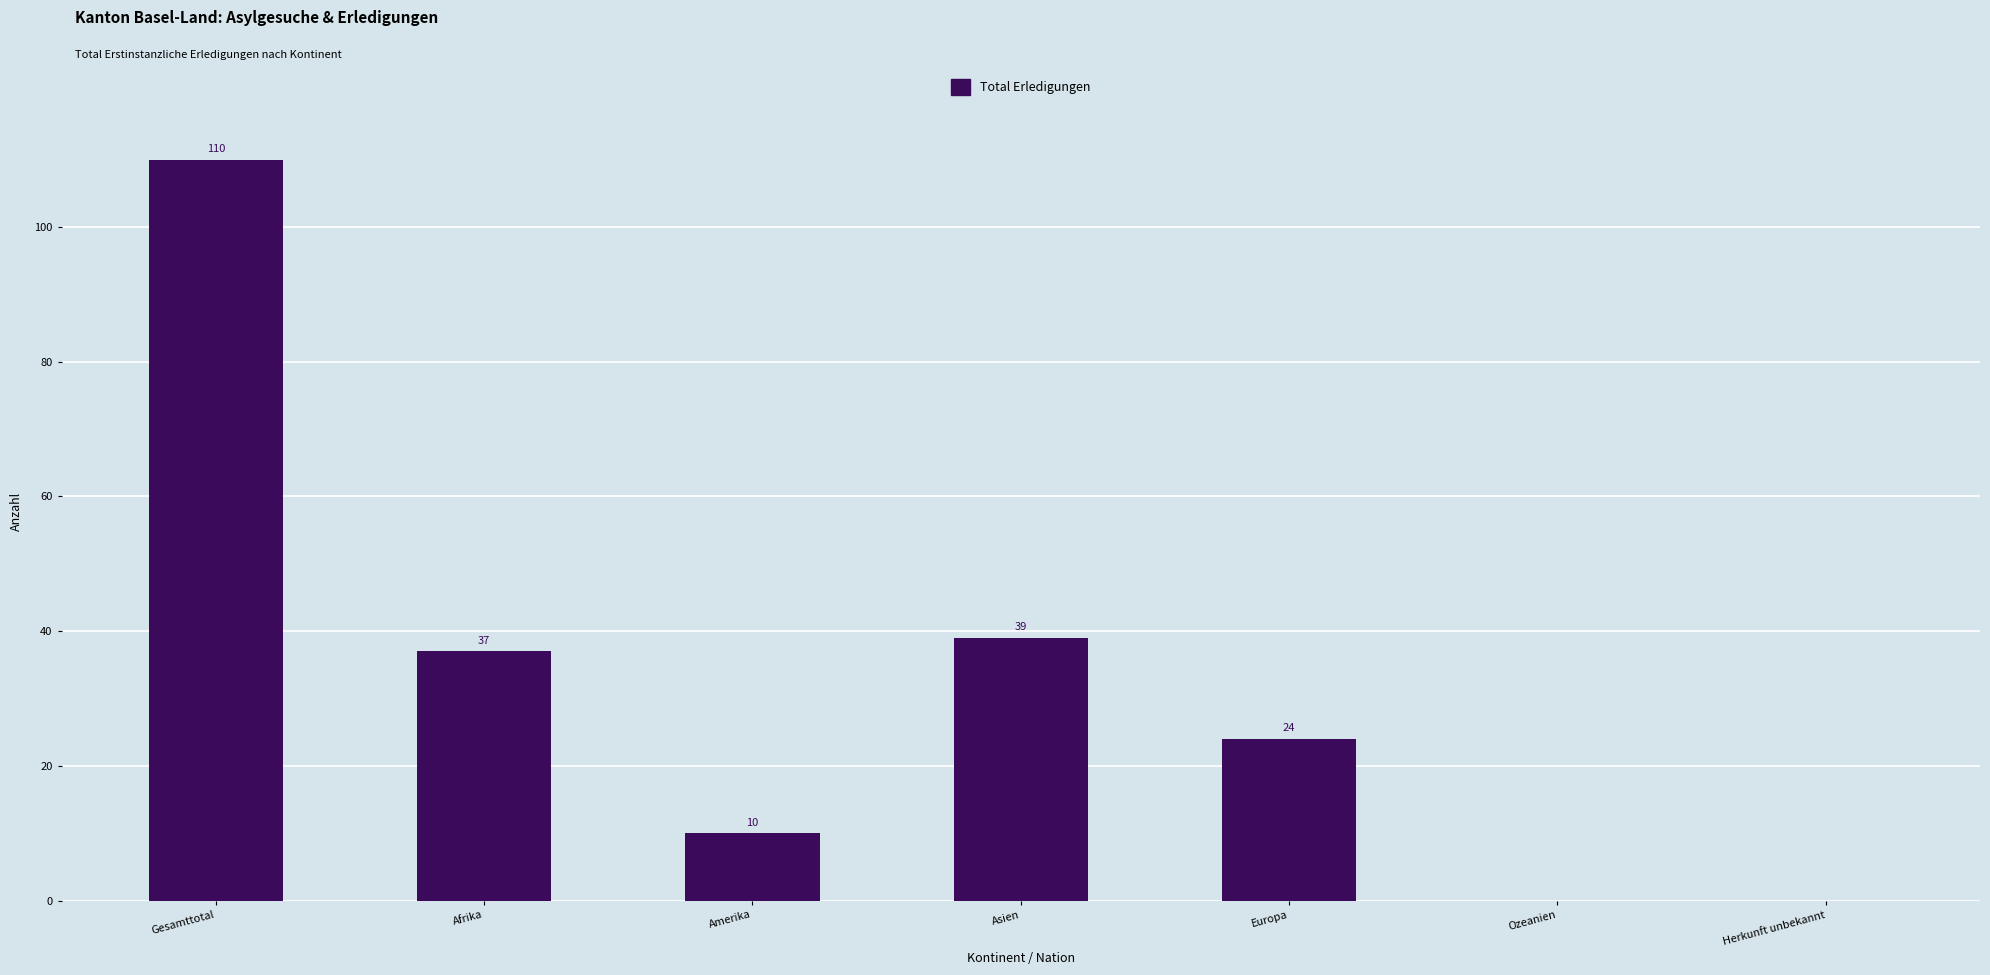

What is the maximum value shown in the chart?

110